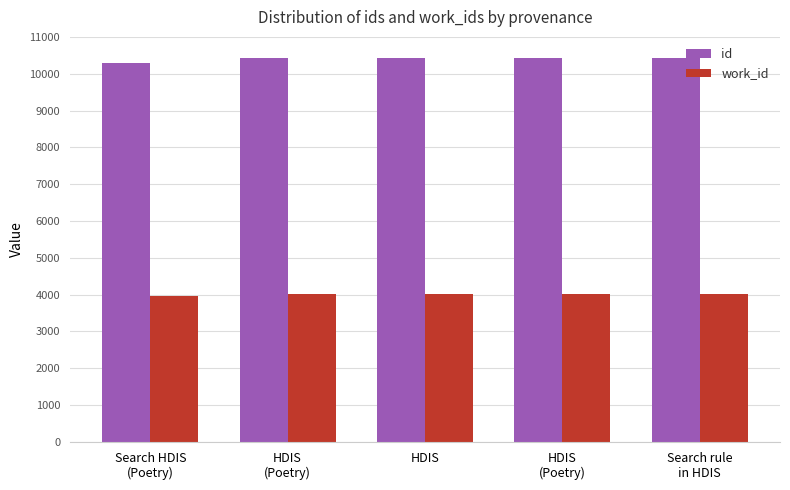

How many bars are there in each group?

2